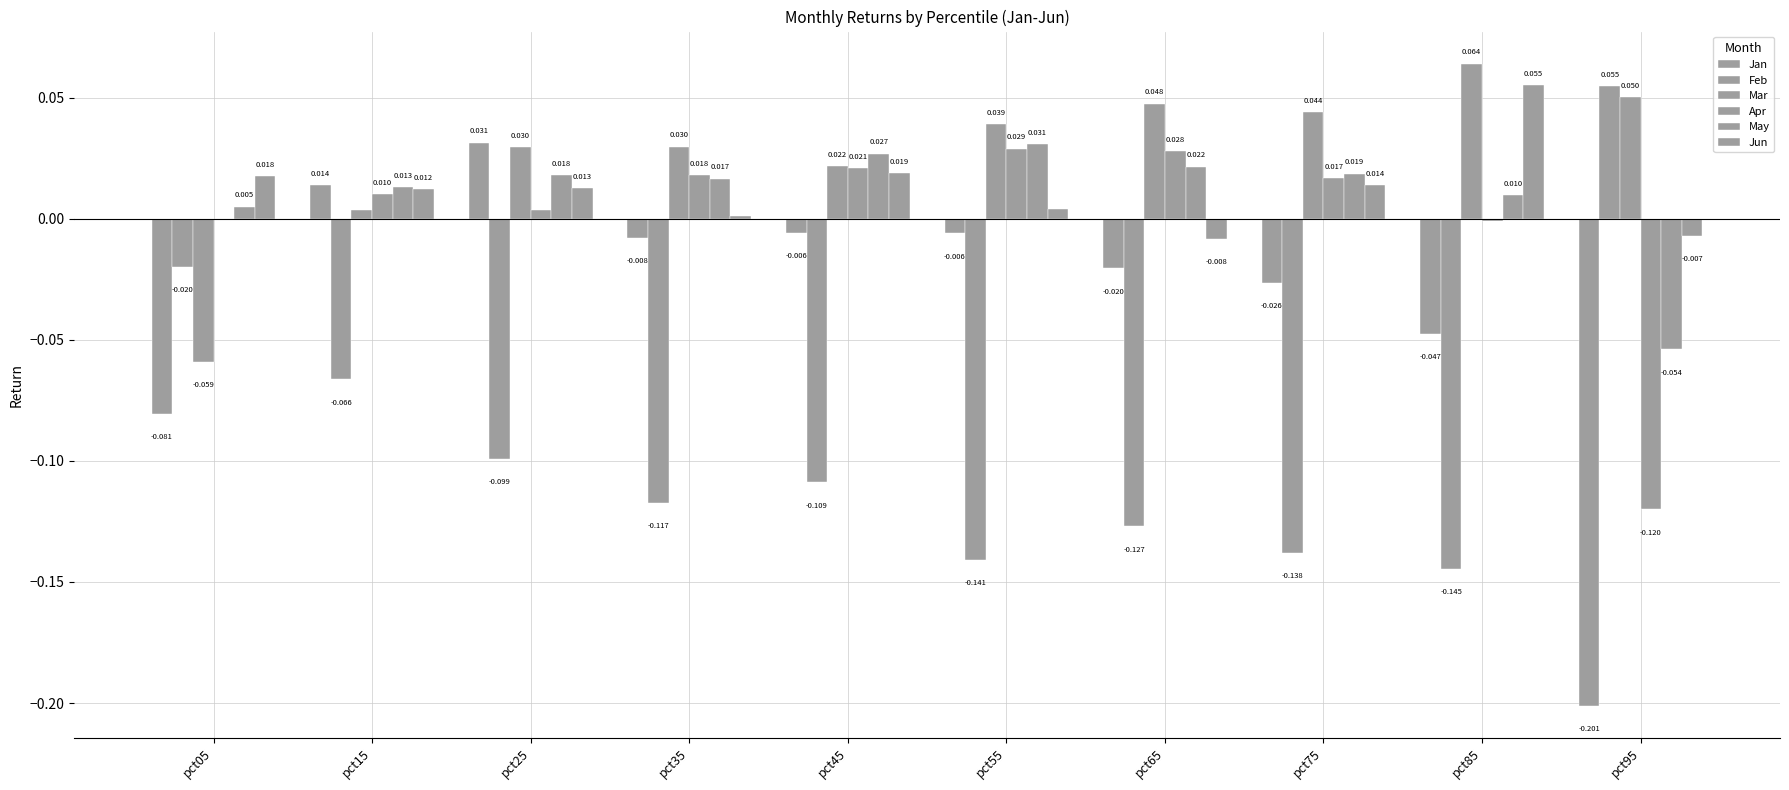

Count the number of data series in this chart.

6